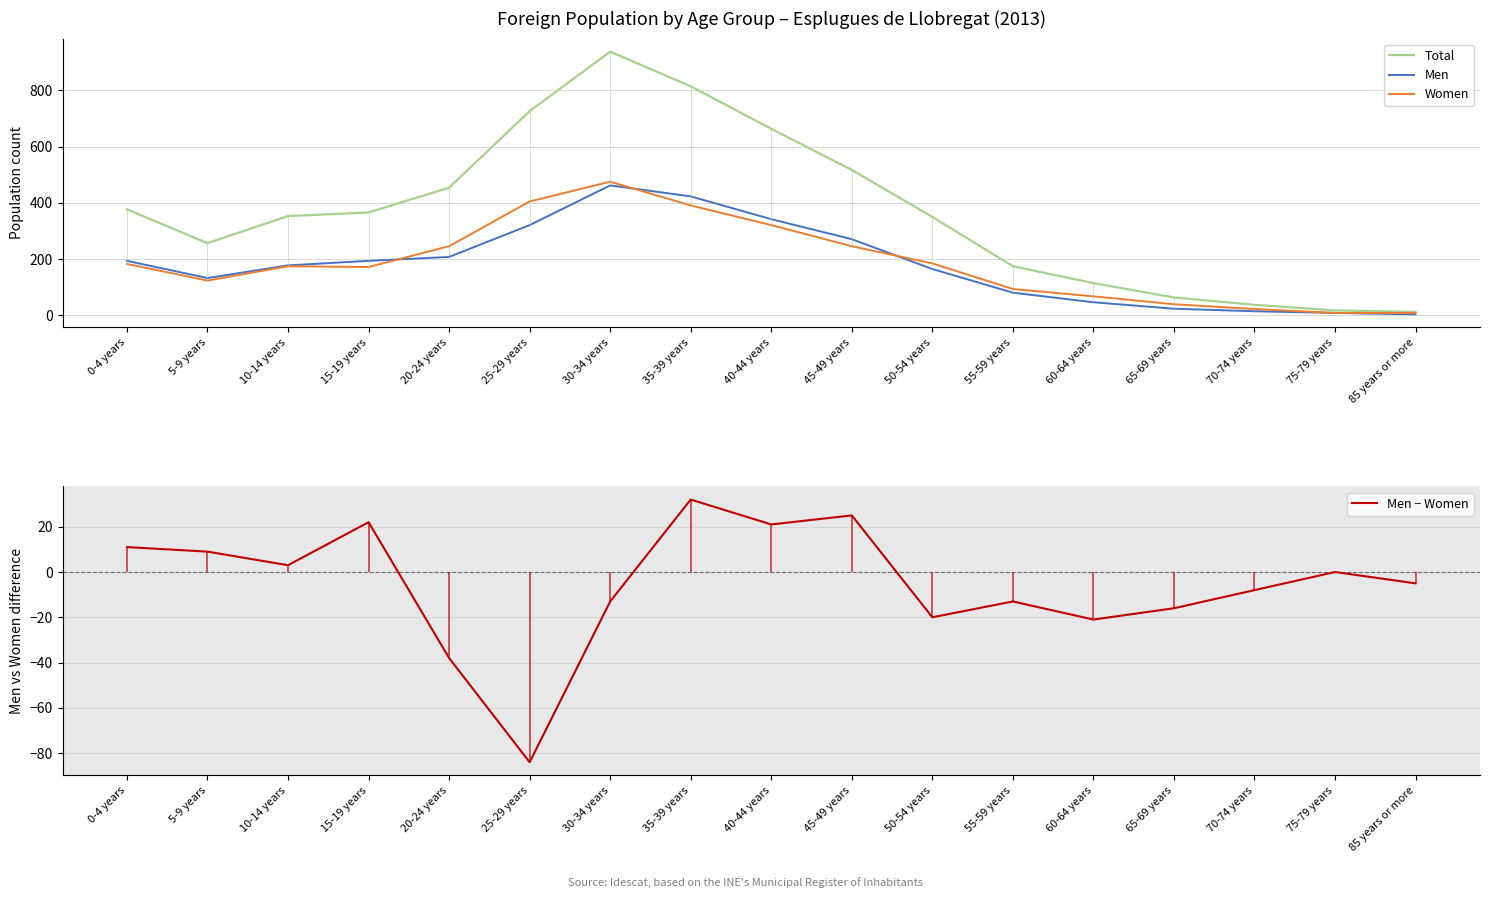

Where does the Women series first go above 175?

0-4 years